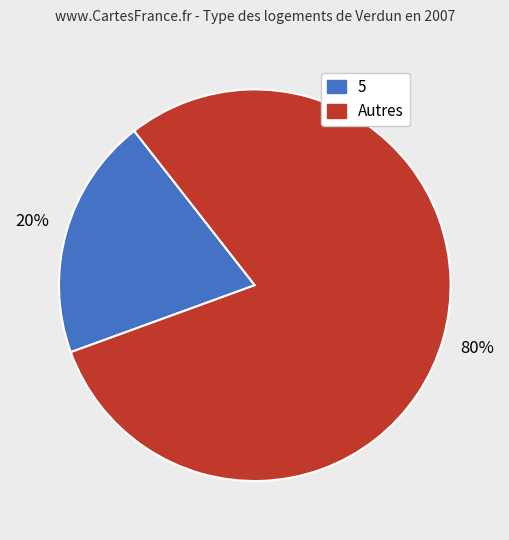

Do 5 and Autres together represent more than half of the pie?

Yes